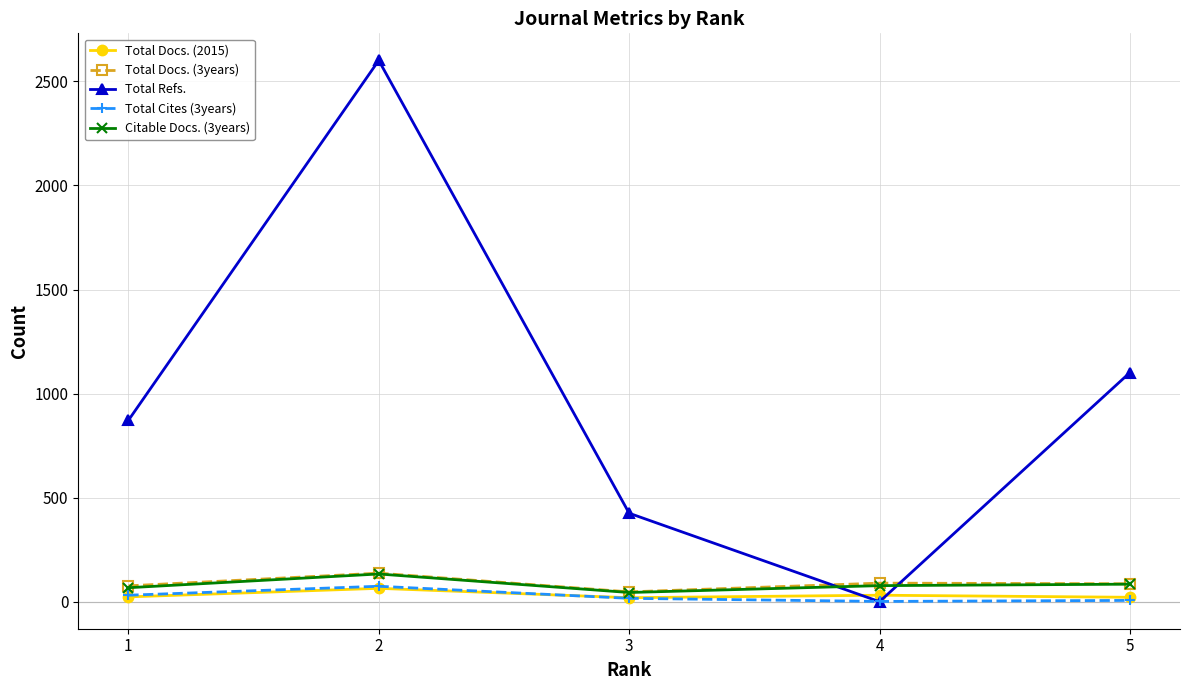

What is the sum of the Citable Docs. (3years) values at 1 and 2?

200